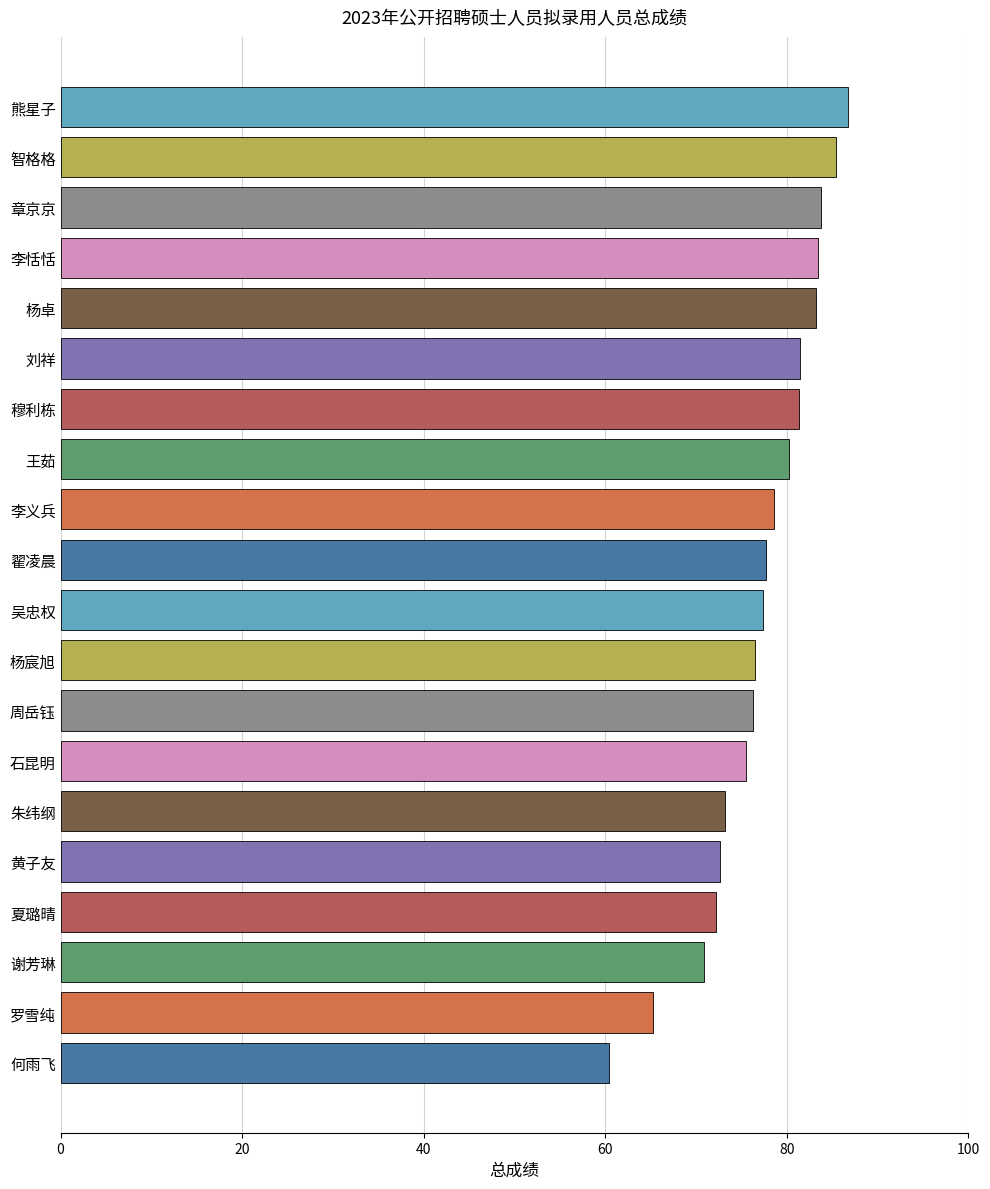

Approximately how many times larger is the value at 黄子友 compared to 智格格?

0.8